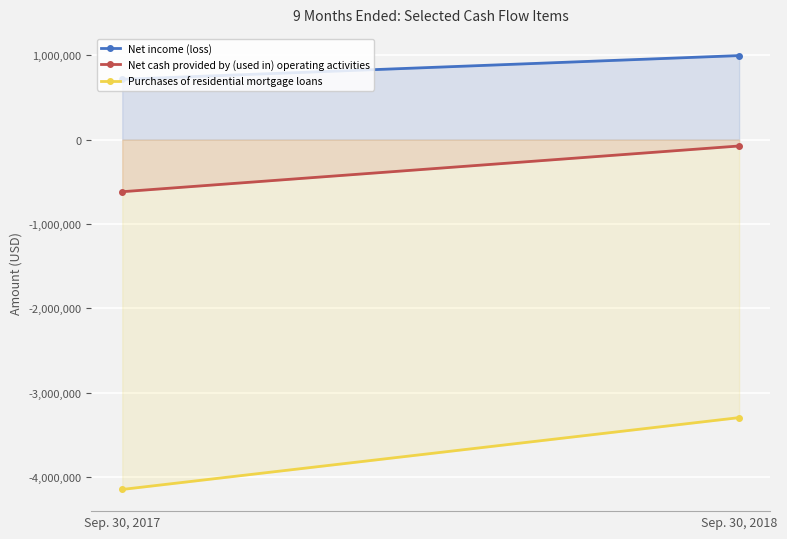

Which series has the largest total across all categories?

Net income (loss)